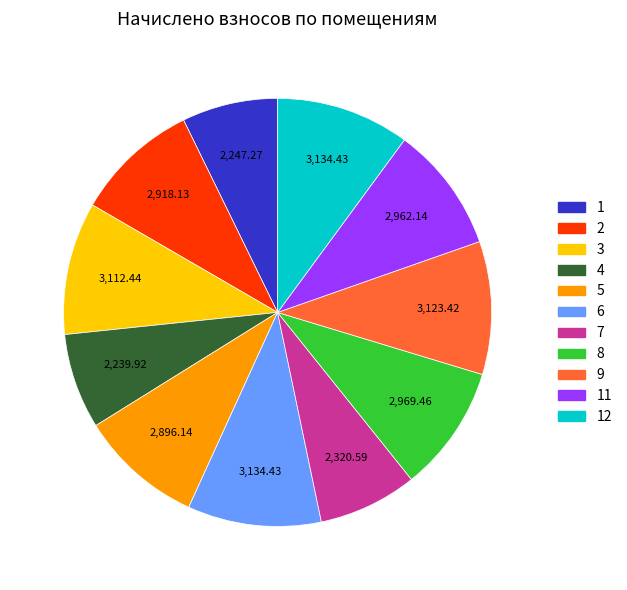

Does any single category account for the majority?

No